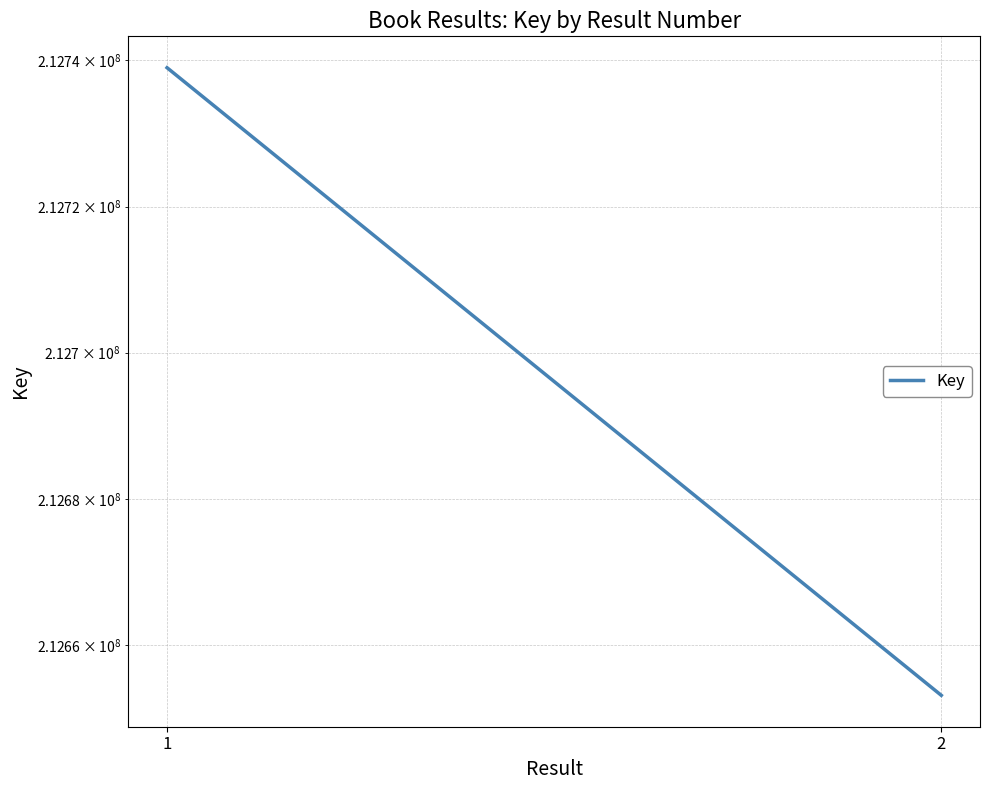

What is the sum of the values at 2 and 1?

425392130